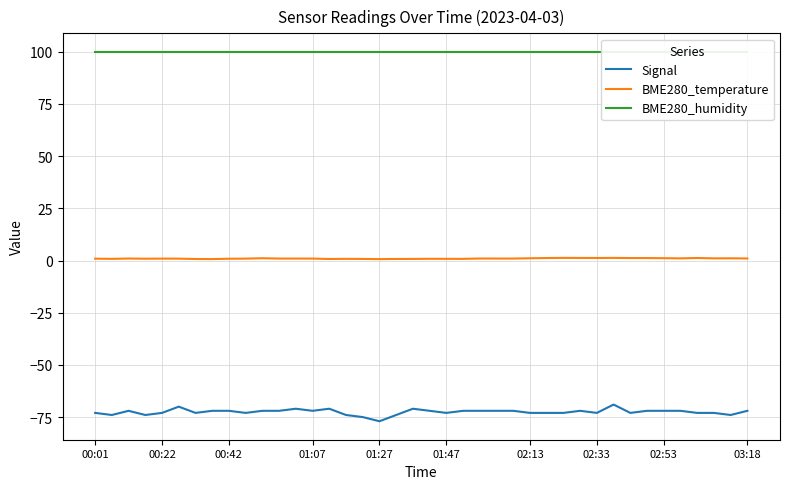

True or false: BME280_temperature and BME280_humidity cross at least once.

False